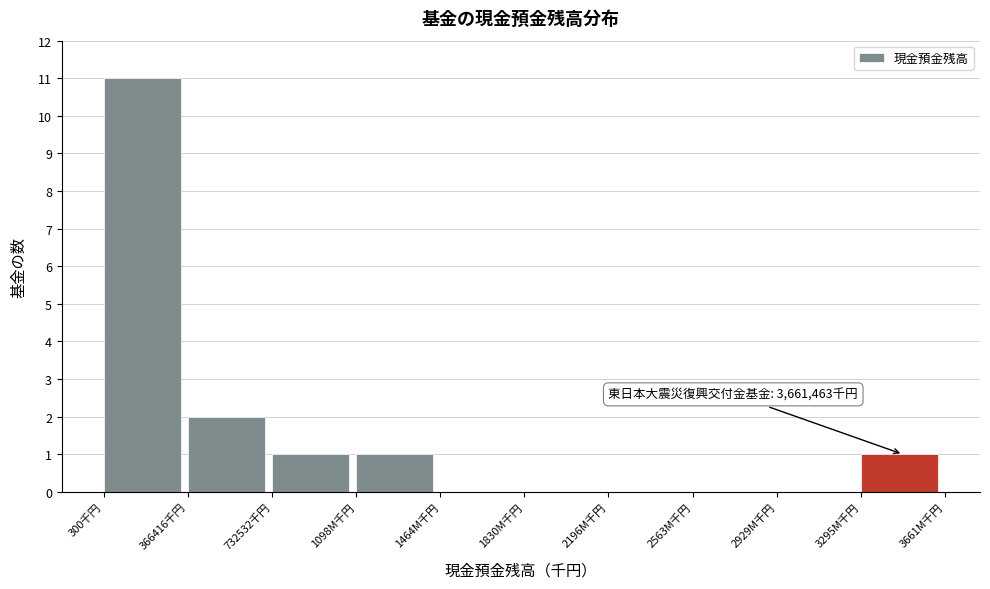

Reading left to right, extract all data points from this chart.

300千円=11	366416千円=2	732532千円=1	1098M千円=1	1464M千円=0	1830M千円=0	2196M千円=0	2563M千円=0	2929M千円=0	3295M千円=1